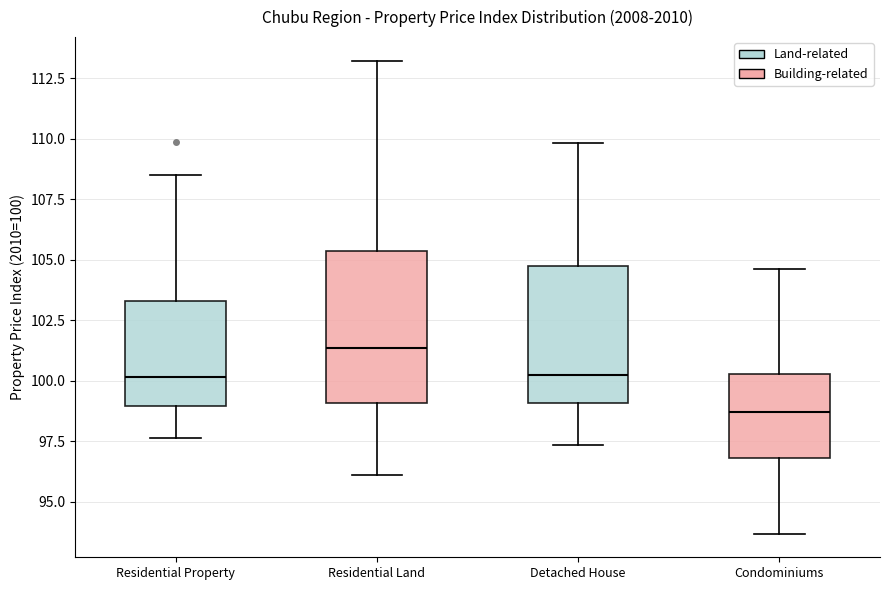

Reading left to right, transcribe this box plot: for each box, give where its median line is, the range the box spans, and where its two whiskers end, as read against the y-axis. The values are not printed on the chart, so give them approximately, as read against the axis.

Residential Property: median 100.0, box 99.0 to 103.5, whiskers 97.5 to 108.5
Residential Land: median 101.5, box 99.0 to 105.5, whiskers 96.0 to 113.0
Detached House: median 100.0, box 99.0 to 104.5, whiskers 97.5 to 110.0
Condominiums: median 98.5, box 97.0 to 100.5, whiskers 93.5 to 104.5